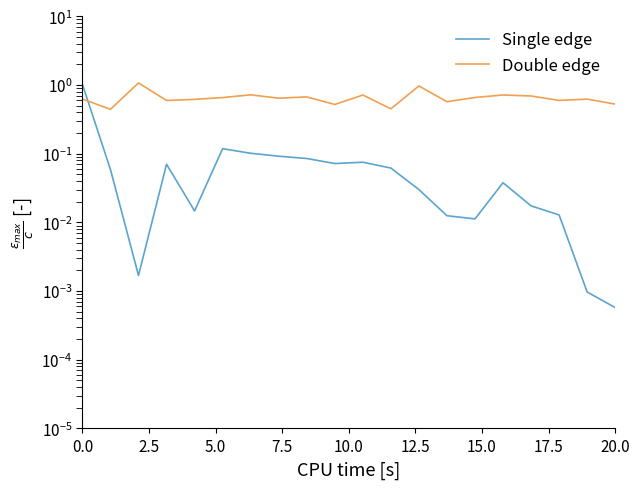

What is the maximum value shown in the chart?

1.1